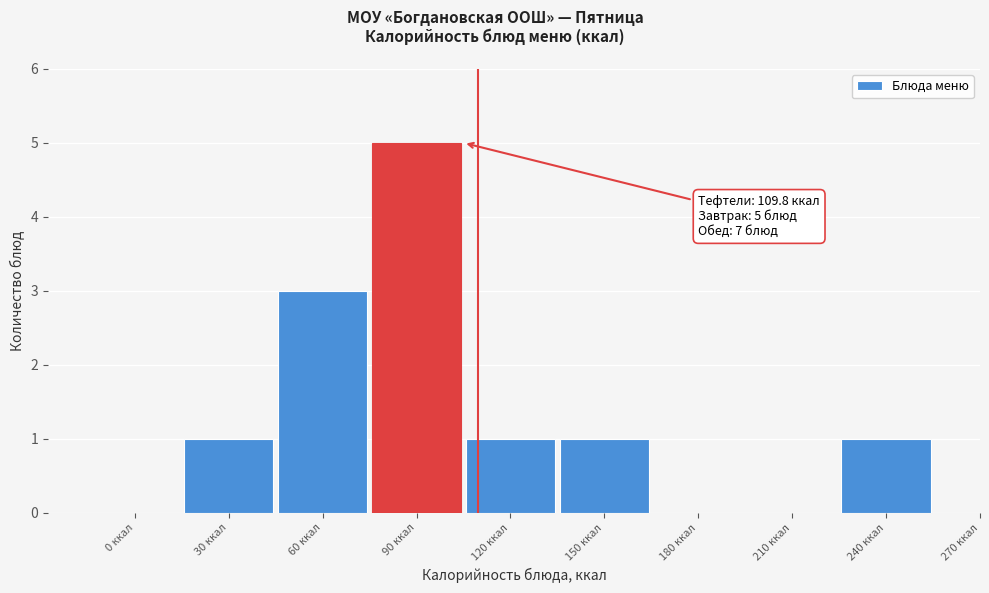

Reading left to right, what are all the values shown in this chart?

0 ккал=0	30 ккал=1	60 ккал=3	90 ккал=5	120 ккал=1	150 ккал=1	180 ккал=0	210 ккал=0	240 ккал=1